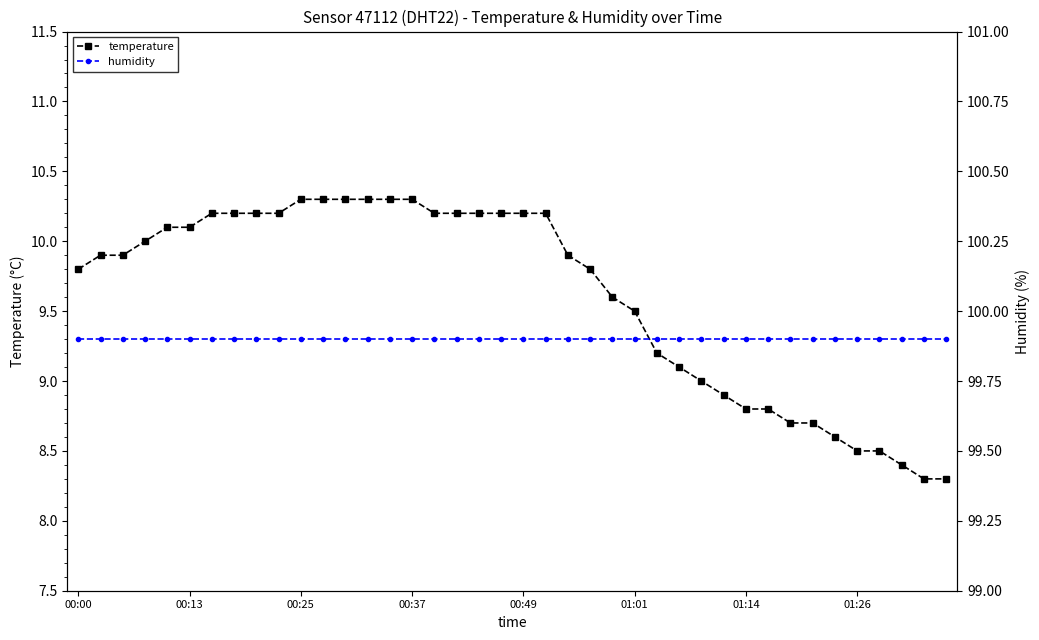

What is the value of the humidity point at the 21st from the left?

99.9